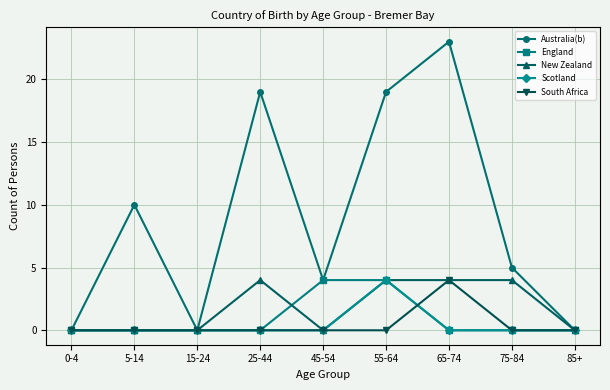

Reading left to right, list all the values displayed in this chart.

Australia(b): 0	10	0	19	4	19	23	5	0
England: 0	0	0	0	4	4	0	0	0
New Zealand: 0	0	0	4	0	4	4	4	0
Scotland: 0	0	0	0	0	4	0	0	0
South Africa: 0	0	0	0	0	0	4	0	0